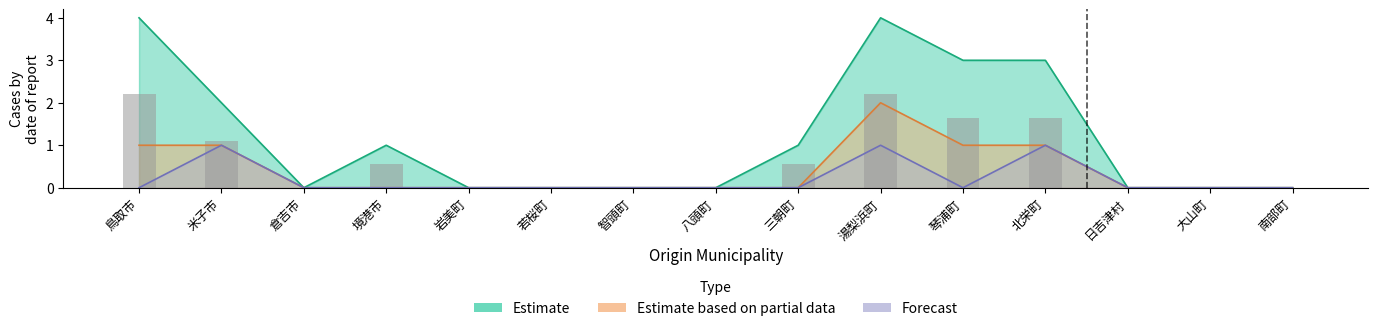

Reading left to right, extract all data points from this chart.

Estimate: 鳥取市=4	米子市=2	倉吉市=0	境港市=1	岩美町=0	若桜町=0	智頭町=0	八頭町=0	三朝町=1	湯梨浜町=4	琴浦町=3	北栄町=3	日吉津村=0	大山町=0	南部町=0
Estimate based on partial data: 鳥取市=1	米子市=1	倉吉市=0	境港市=0	岩美町=0	若桜町=0	智頭町=0	八頭町=0	三朝町=0	湯梨浜町=2	琴浦町=1	北栄町=1	日吉津村=0	大山町=0	南部町=0
Forecast: 鳥取市=0	米子市=1	倉吉市=0	境港市=0	岩美町=0	若桜町=0	智頭町=0	八頭町=0	三朝町=0	湯梨浜町=1	琴浦町=0	北栄町=1	日吉津村=0	大山町=0	南部町=0